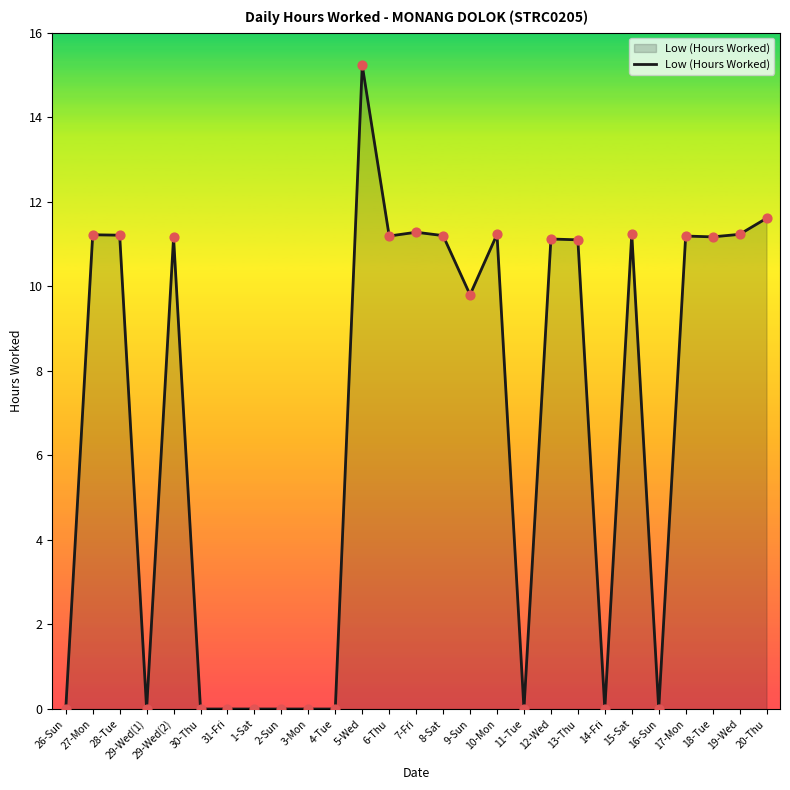

Between 9-Sun and 1-Sat, which is larger?

9-Sun